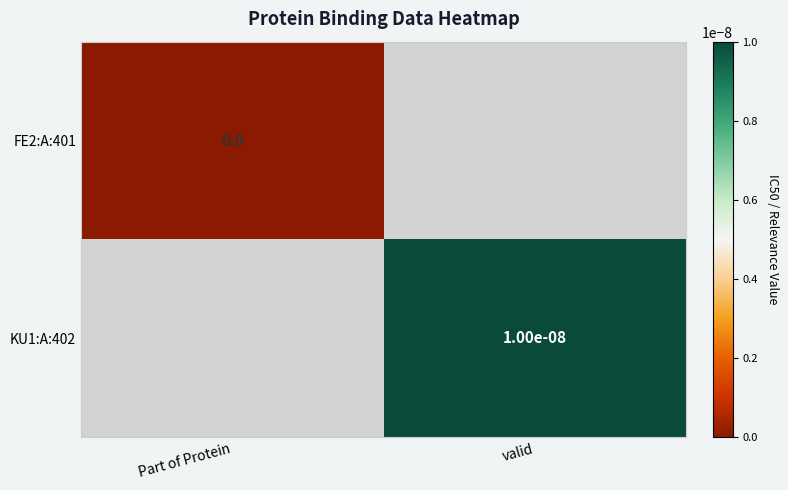

Is the value of FE2:A:401 at Part of Protein greater than the value of KU1:A:402 at valid?

No